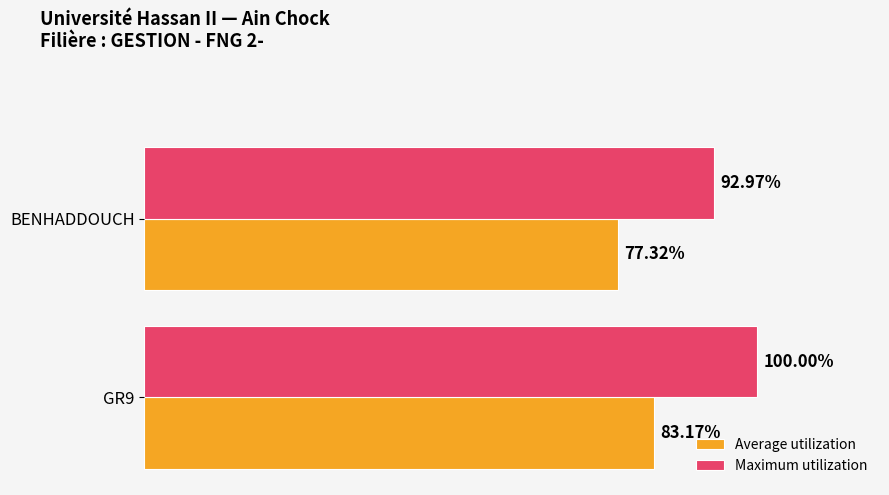

Which series changed the most between GR9 and BENHADDOUCH?

Maximum utilization